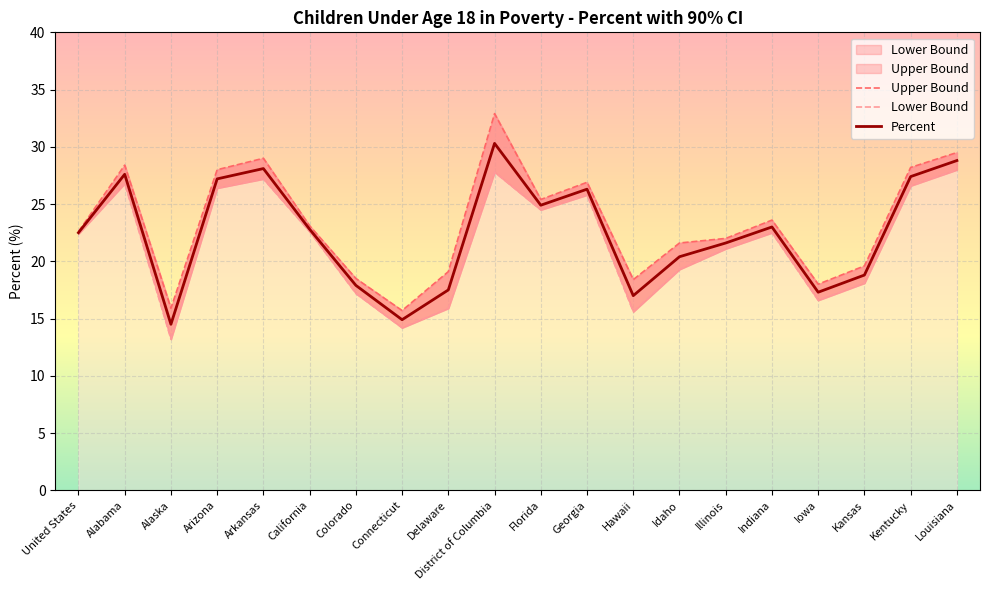

The Percent series shows 18.8 at Kansas. True or false?

True